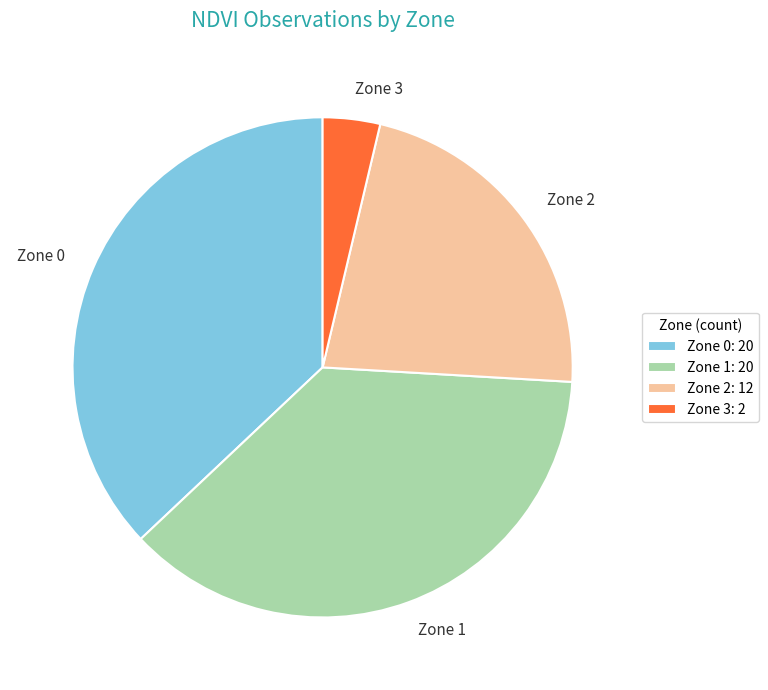

Does any single category account for the majority?

No